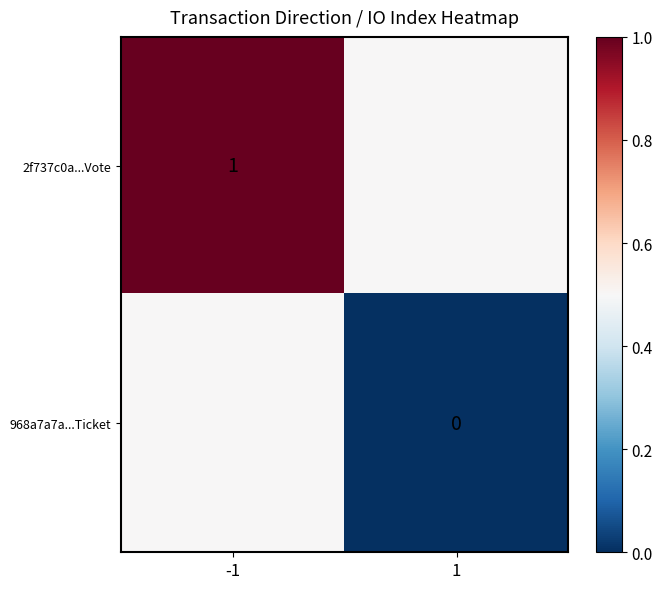

What value does the 968a7a7a...Ticket series have at -1?

0.5